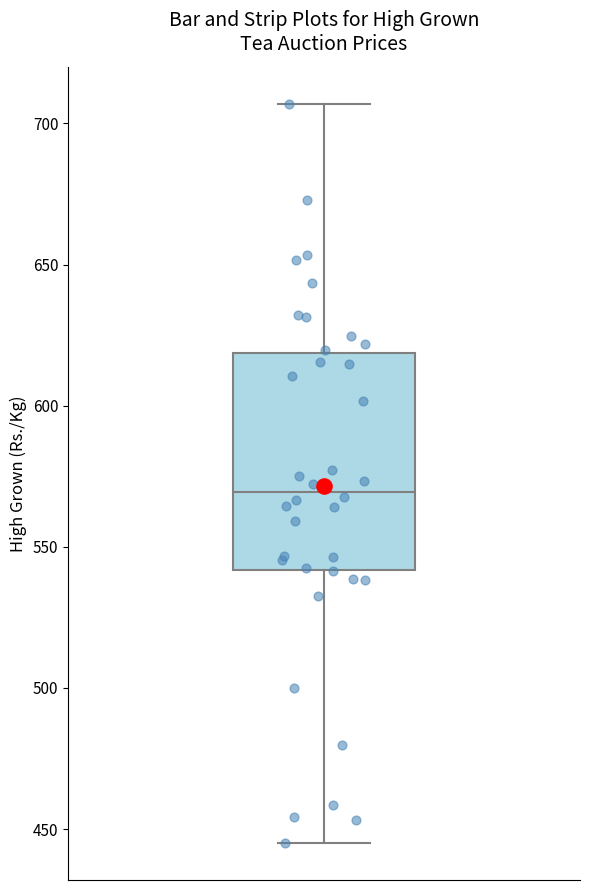

Where does the median line of the box sit on the y-axis? The values are not printed on the chart, so give them approximately, as read against the axis.

570